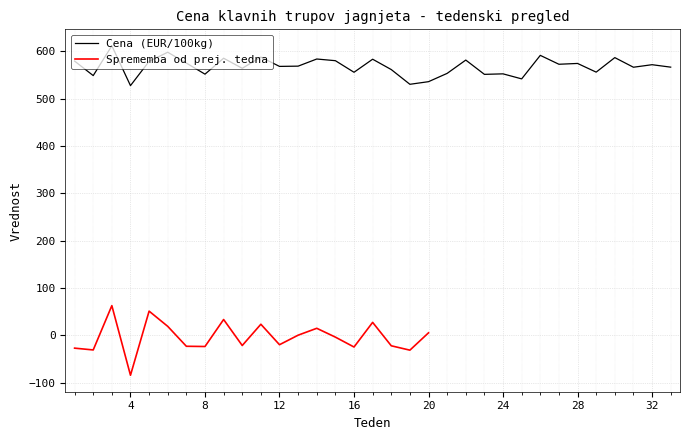

Count the number of categories in the chart.

33